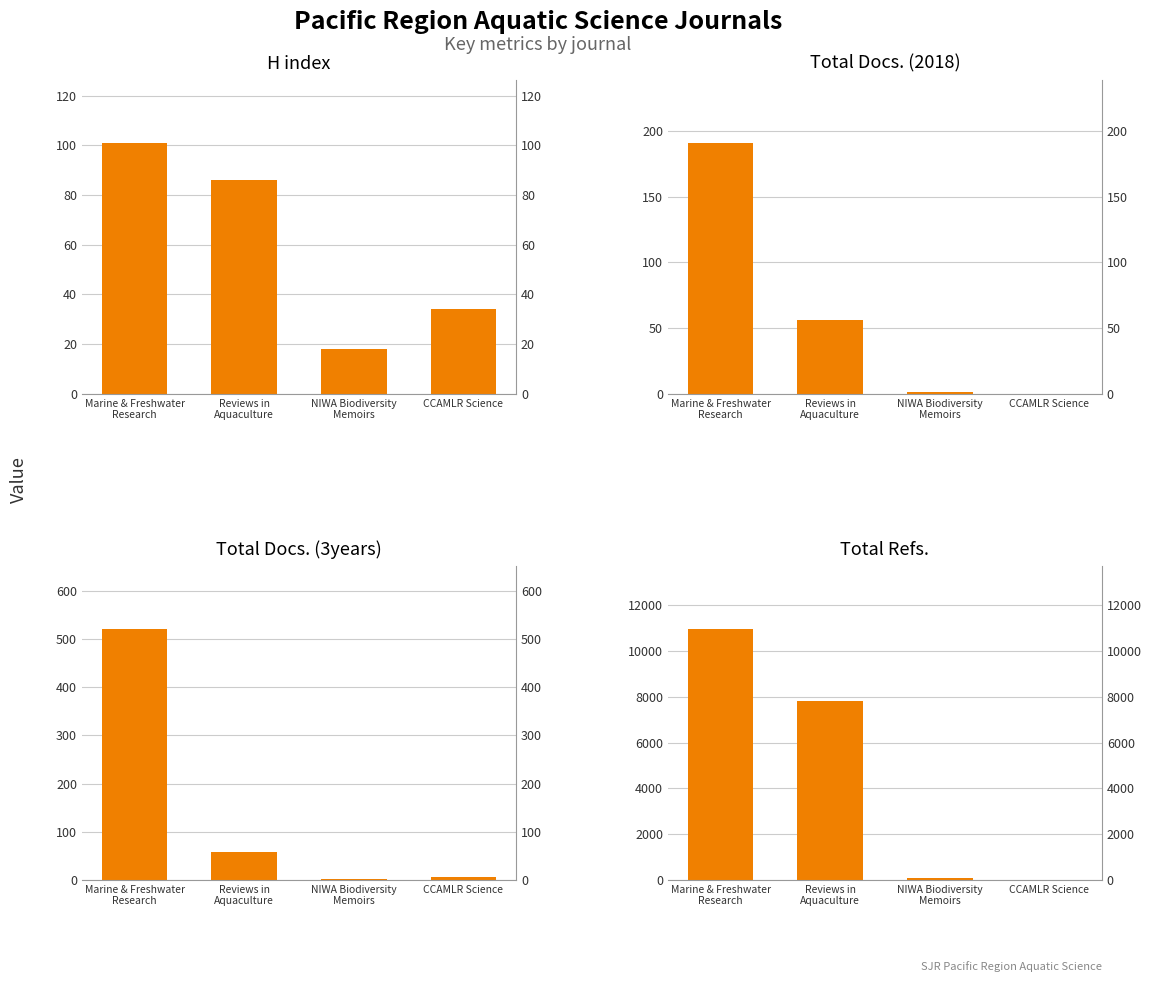

What are all the series names shown in the legend?

H index, Total Docs. (2018), Total Docs. (3years), Total Refs.